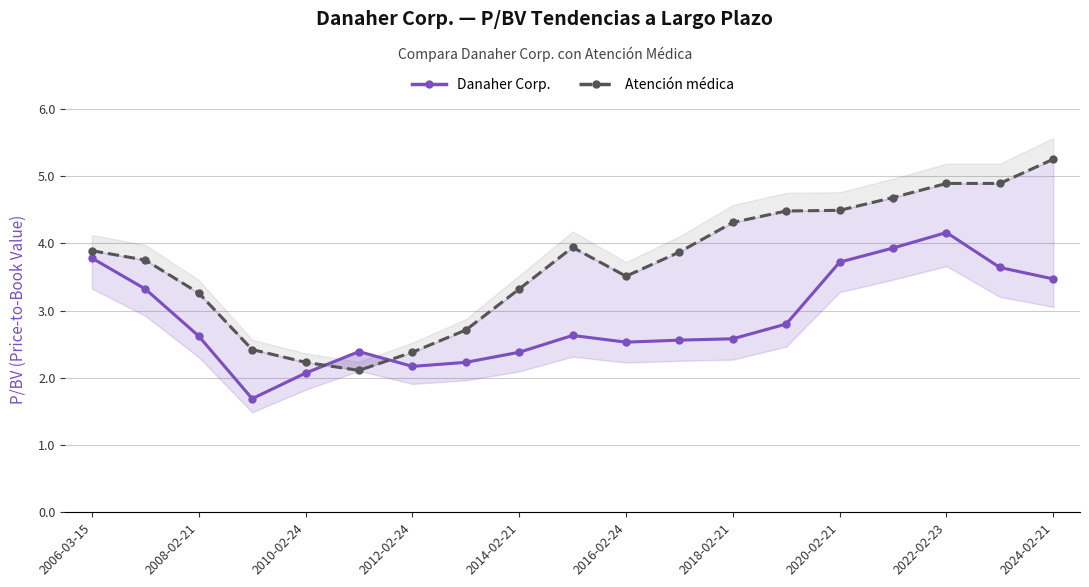

The Danaher Corp. series shows 3.4 at 2010-02-24. True or false?

False